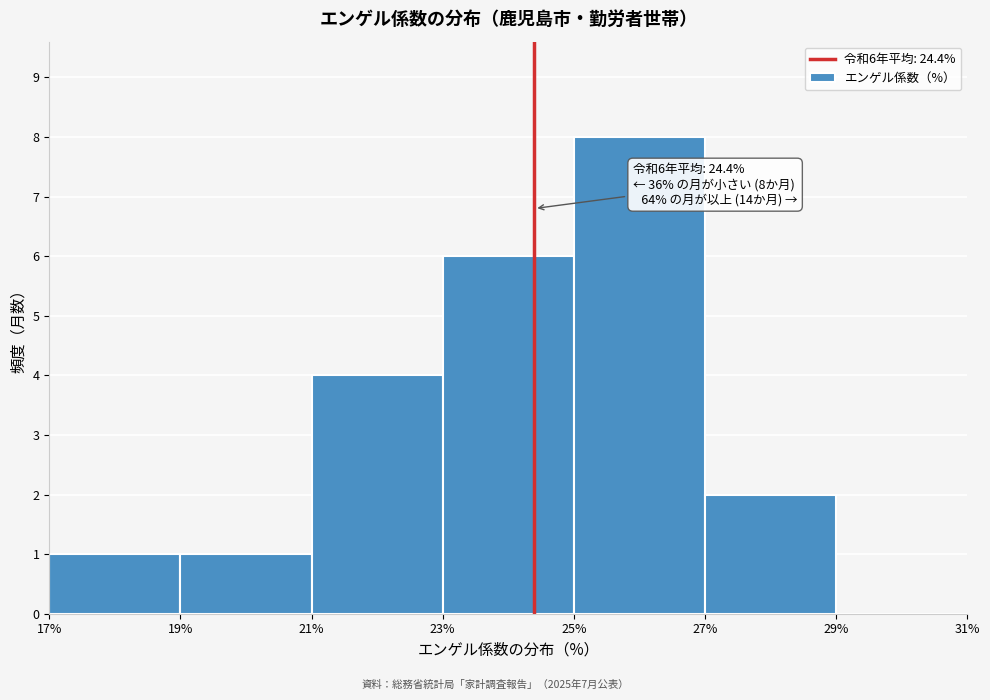

Over which range of the x-axis is the bar tallest?

25% to 27%